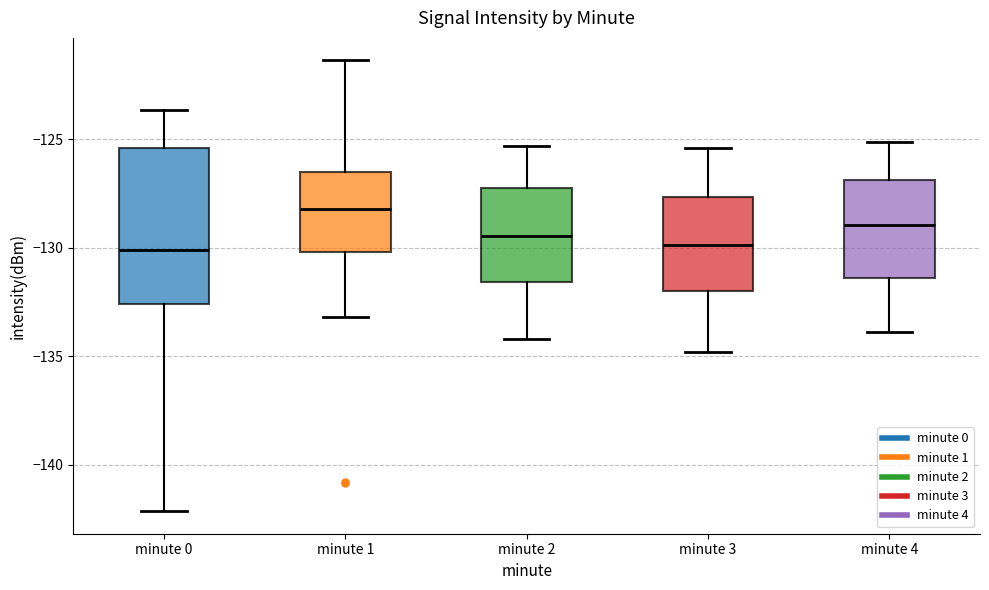

Comparing the boxes themselves (not the whiskers), which one is the tallest?

minute 0